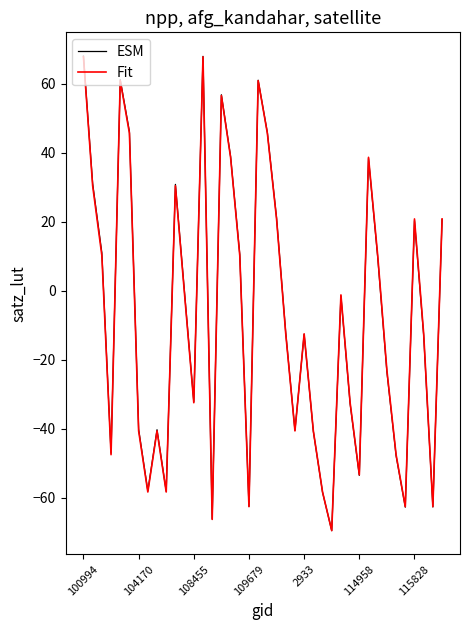

Which series has the largest range (max minus min)?

ESM